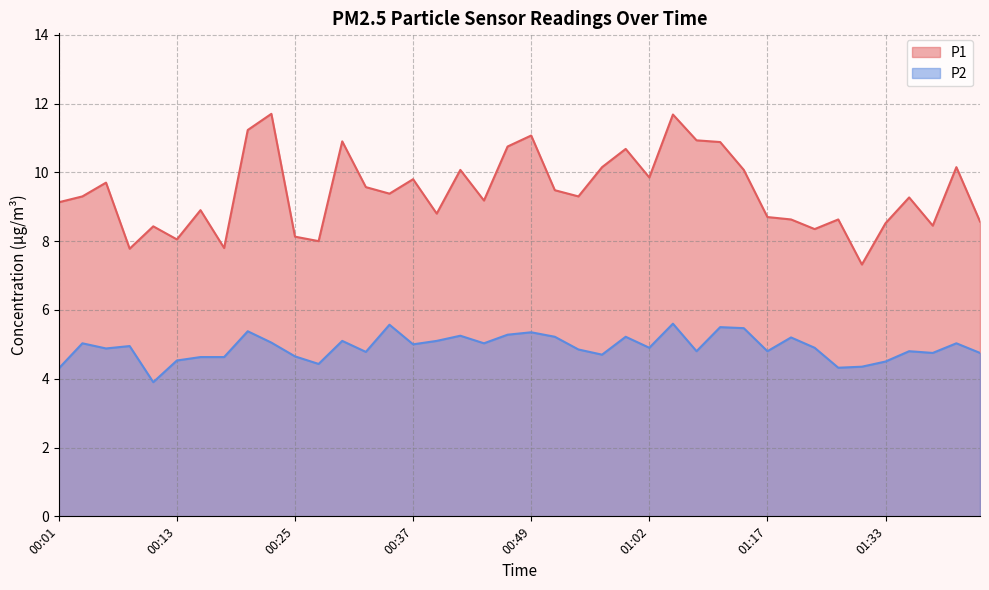

What are all the series names shown in the legend?

P1, P2